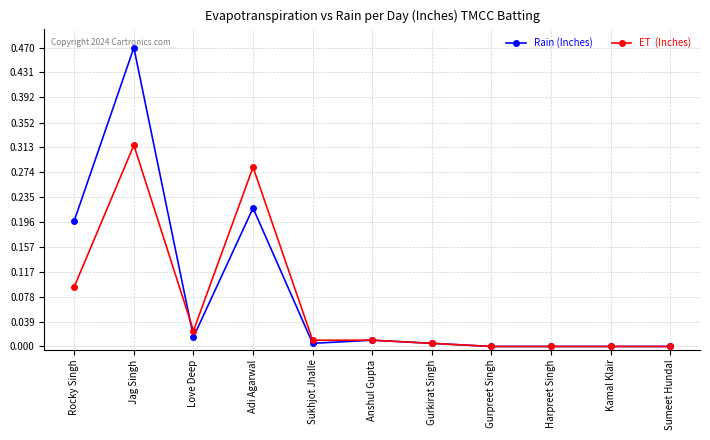

What is the label of the 1st point from the right?

Sumeet Hundal